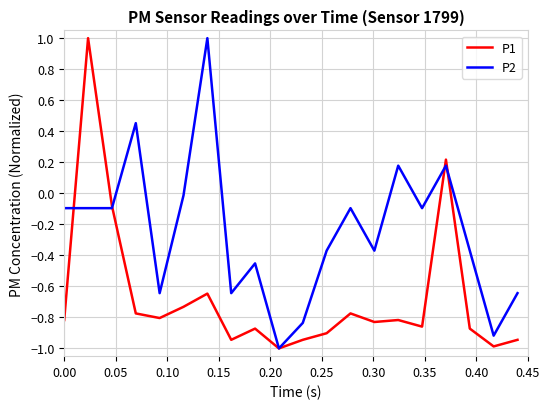

Count the number of categories in the chart.

20